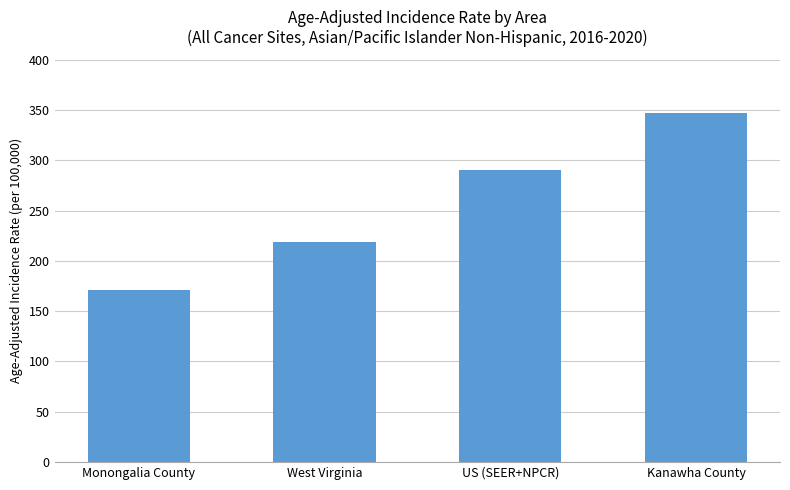

True or false: the data shows 290.3 at US (SEER+NPCR).

True